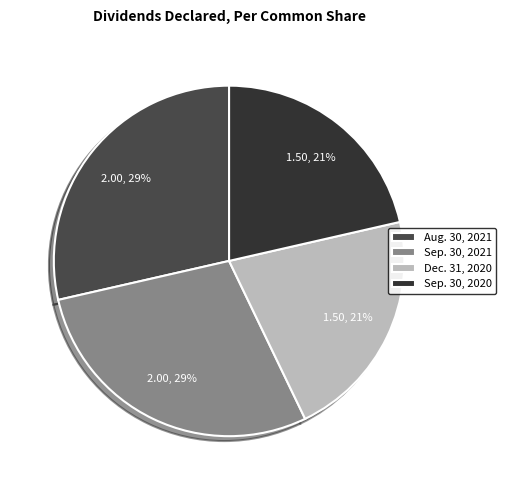

Which has a higher value, Aug. 30, 2021 or Dec. 31, 2020?

Aug. 30, 2021